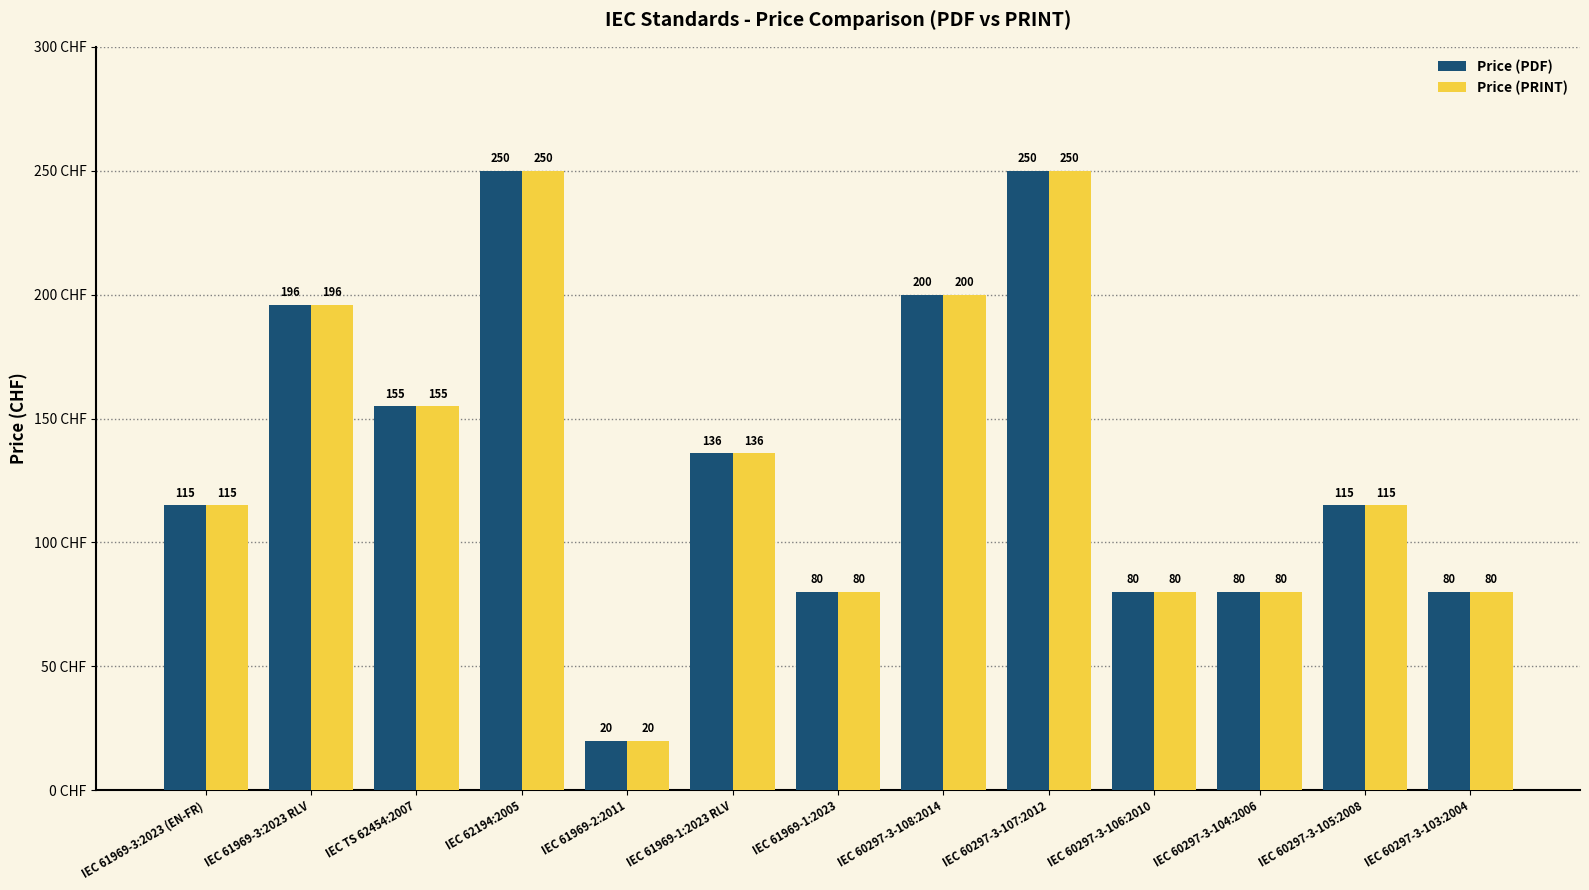

Does the chart contain any negative values?

No